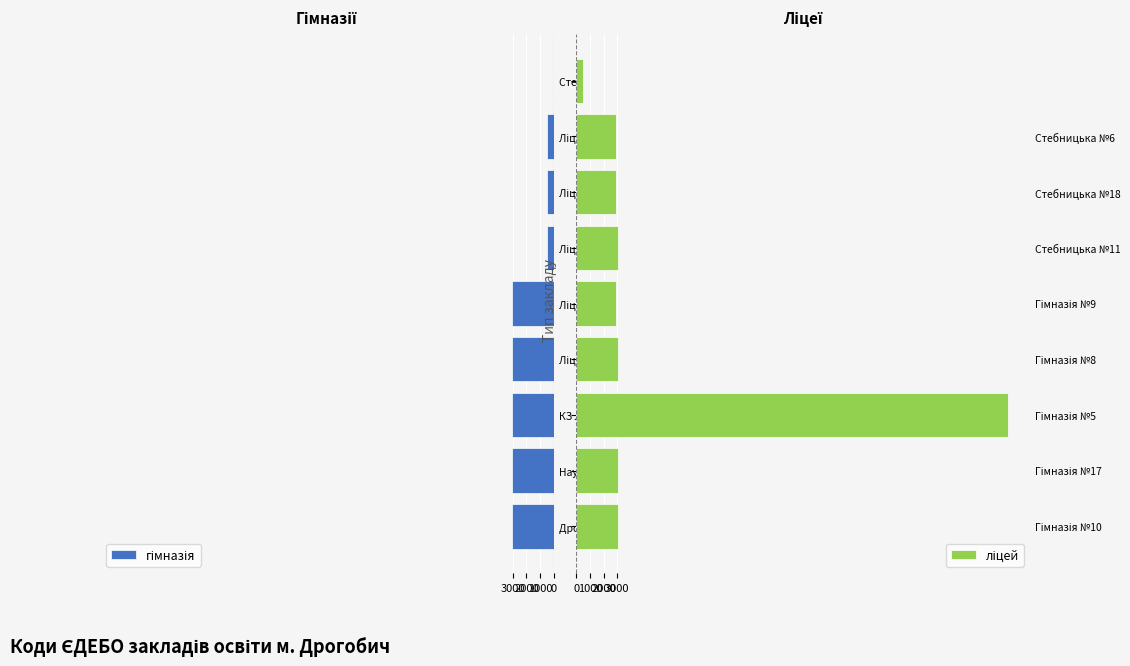

Which series has the largest range (max minus min)?

ліцей